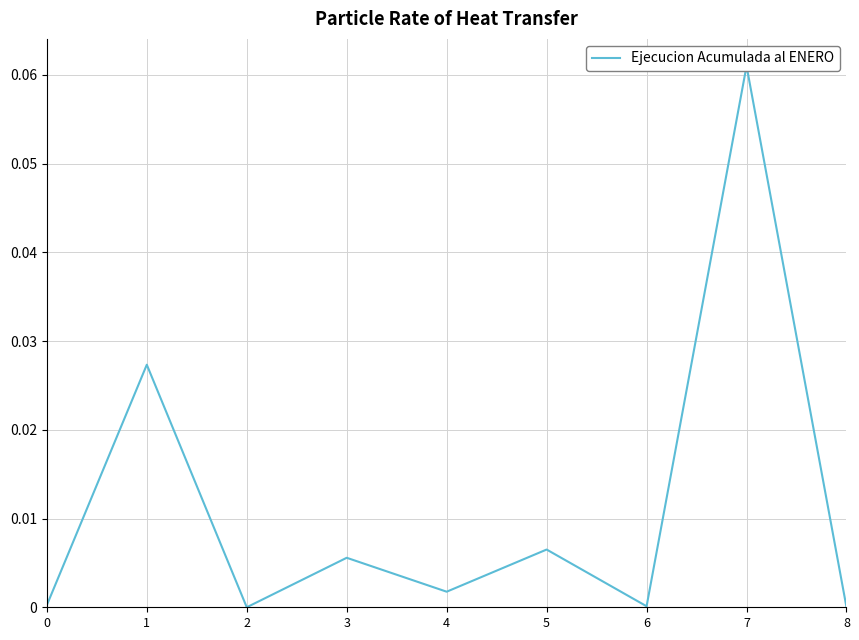

What is the difference between the maximum and minimum values?

0.1